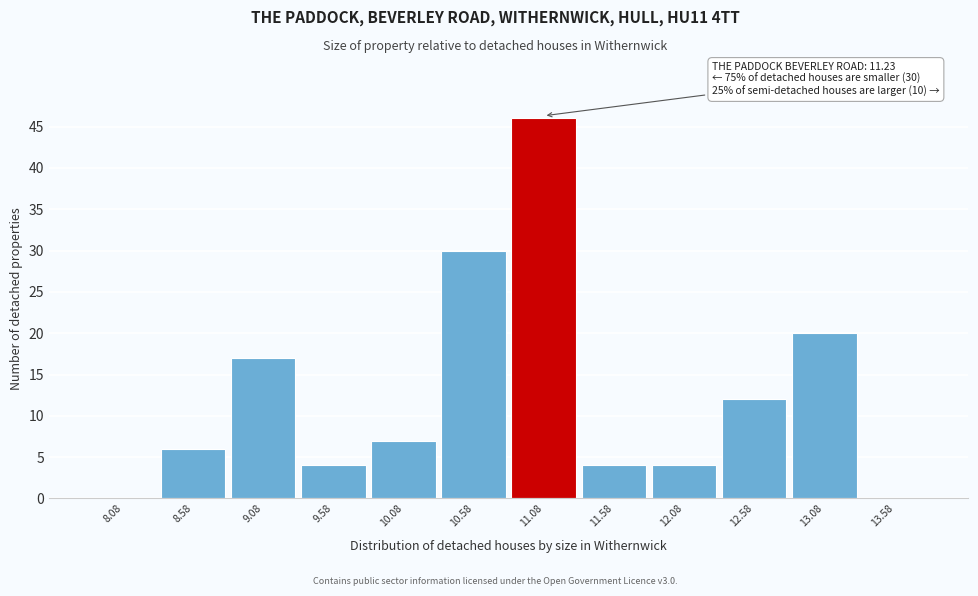

Over which range of the x-axis is the bar tallest?

10.83 to 11.33